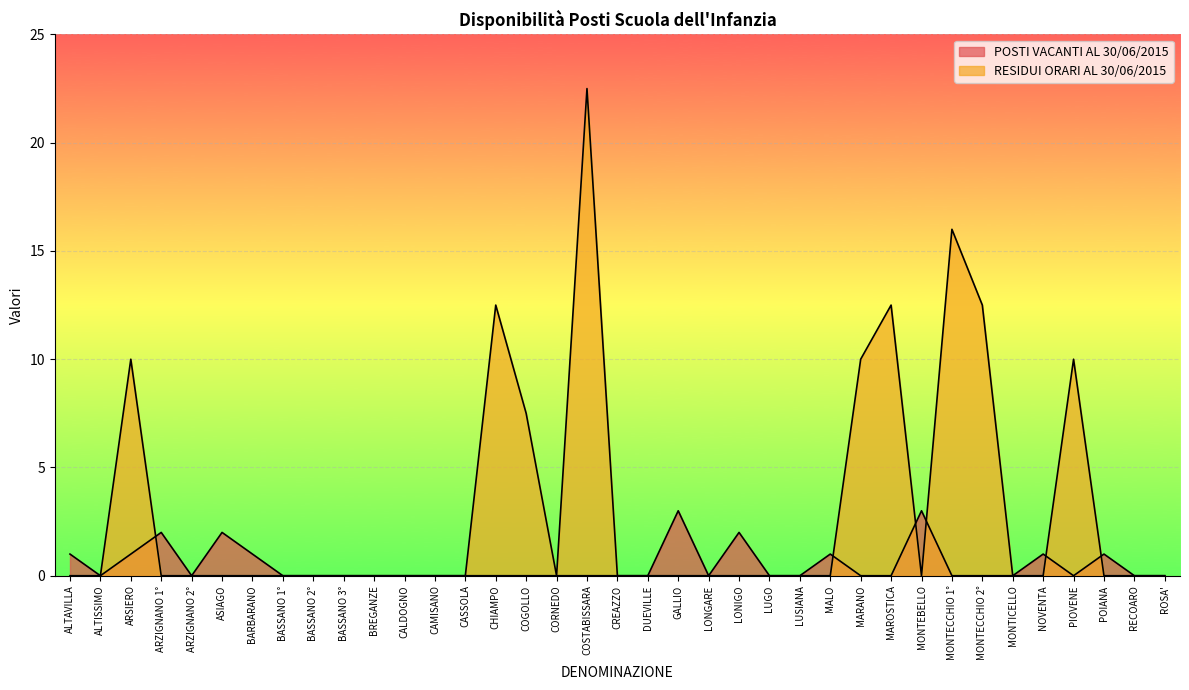

True or false: RESIDUI ORARI AL 30/06/2015 and POSTI VACANTI AL 30/06/2015 intersect in this chart.

True